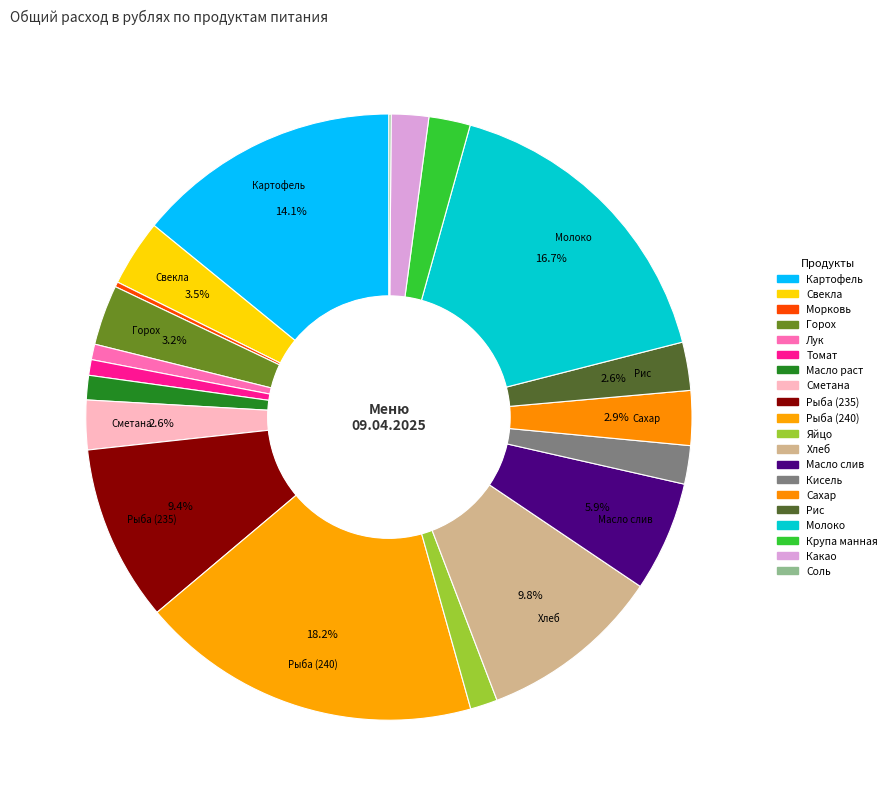

To the nearest percent, what is the difference between the largest and smallest slice percentages?

18%